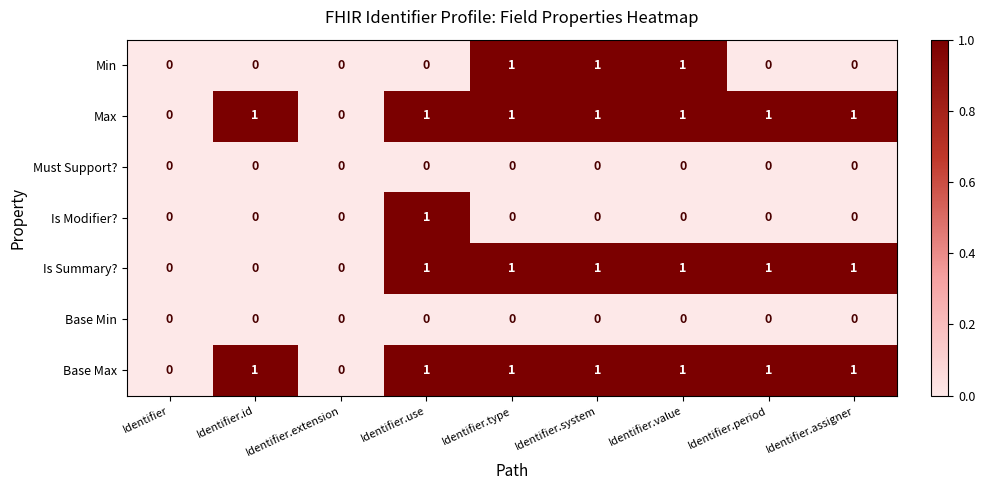

Is the value of Is Modifier? at Identifier.assigner greater than the value of Max at Identifier.id?

No